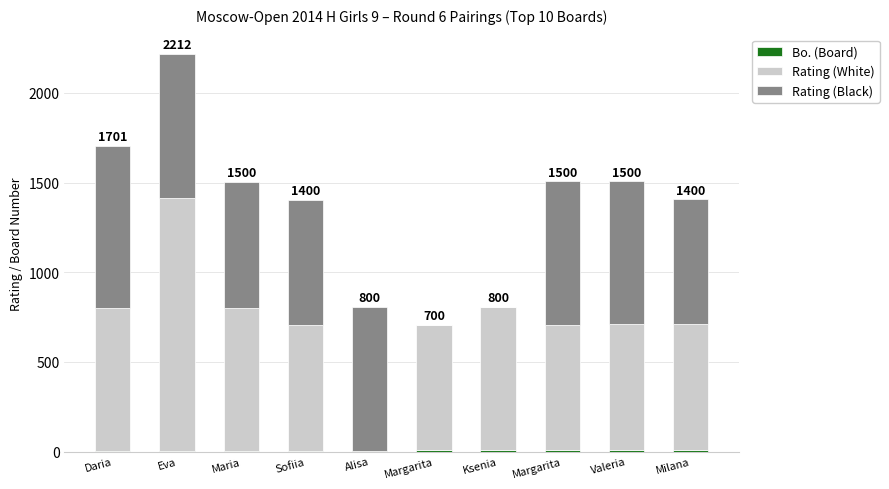

Which series has the widest spread of values?

Rating (White)